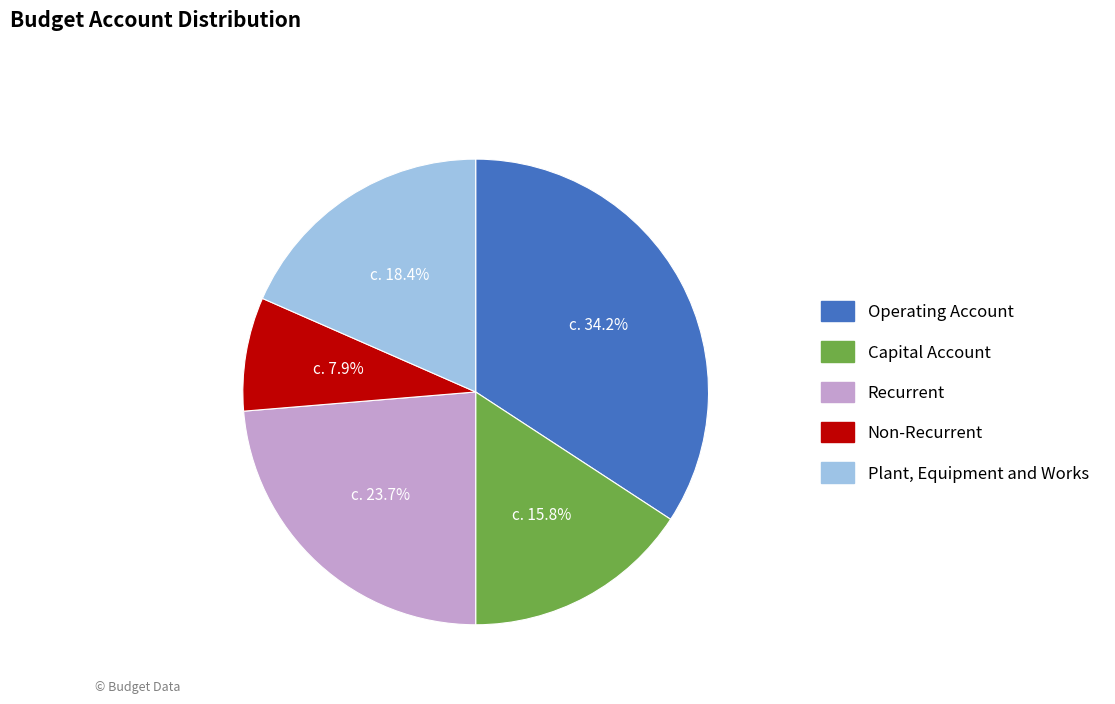

Does any single category account for the majority?

No